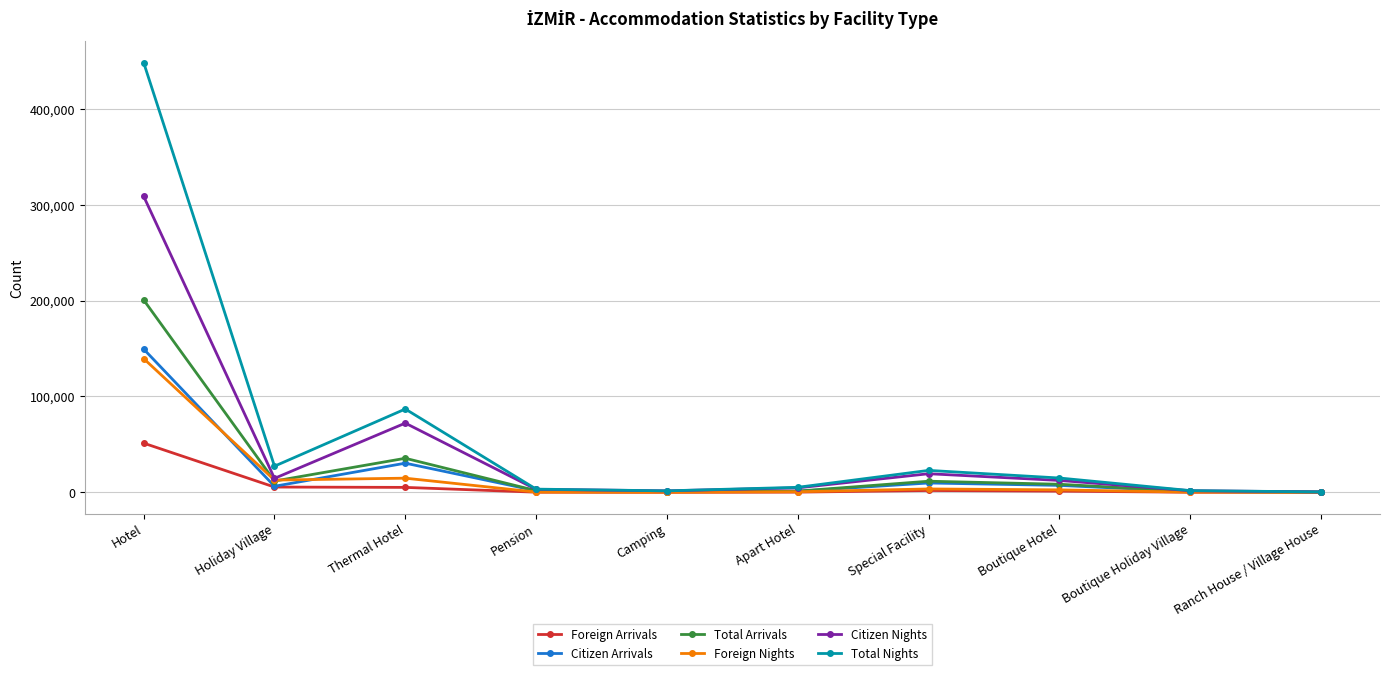

What is the label of the 8th point from the left?

Boutique Hotel